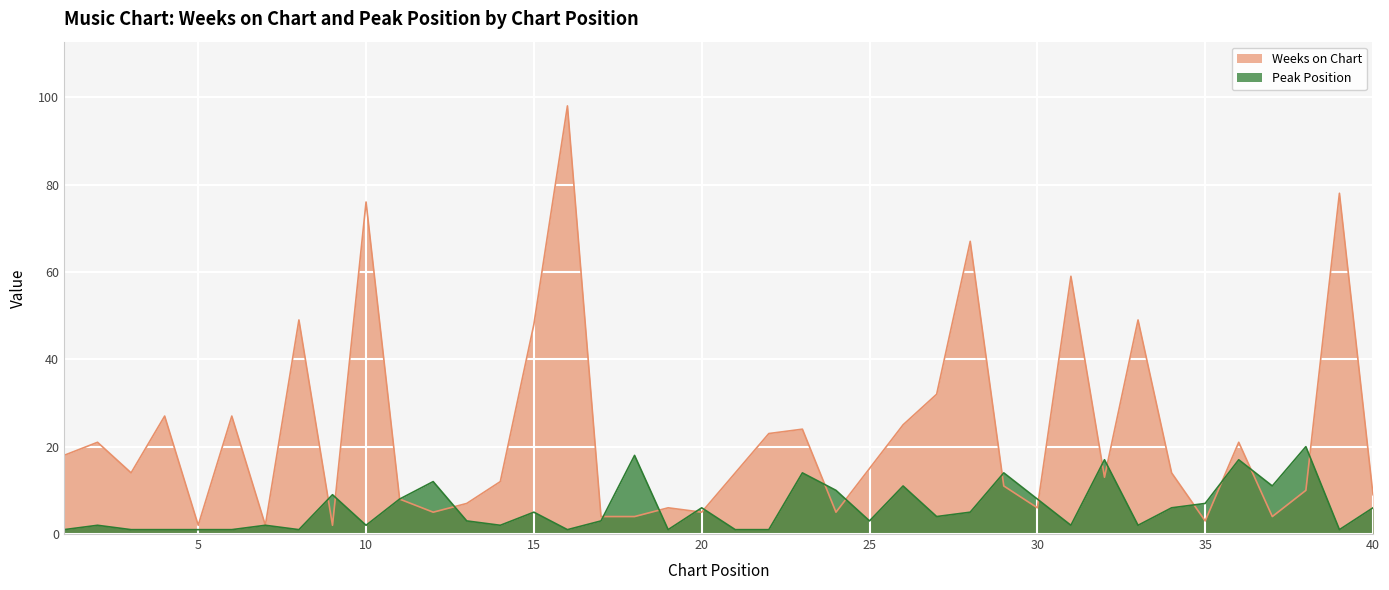

Reading right to left, what are all the values shown in this chart?

Weeks on Chart: 40=9	39=78	38=10	37=4	36=21	35=3	34=14	33=49	32=13	31=59	30=6	29=11	28=67	27=32	26=25	25=15	24=5	23=24	22=23	21=14	20=5	19=6	18=4	17=4	16=98	15=48	14=12	13=7	12=5	11=8	10=76	9=2	8=49	7=2	6=27	5=2	4=27	3=14	2=21	1=18
Peak Position: 40=6	39=1	38=20	37=11	36=17	35=7	34=6	33=2	32=17	31=2	30=8	29=14	28=5	27=4	26=11	25=3	24=10	23=14	22=1	21=1	20=6	19=1	18=18	17=3	16=1	15=5	14=2	13=3	12=12	11=8	10=2	9=9	8=1	7=2	6=1	5=1	4=1	3=1	2=2	1=1